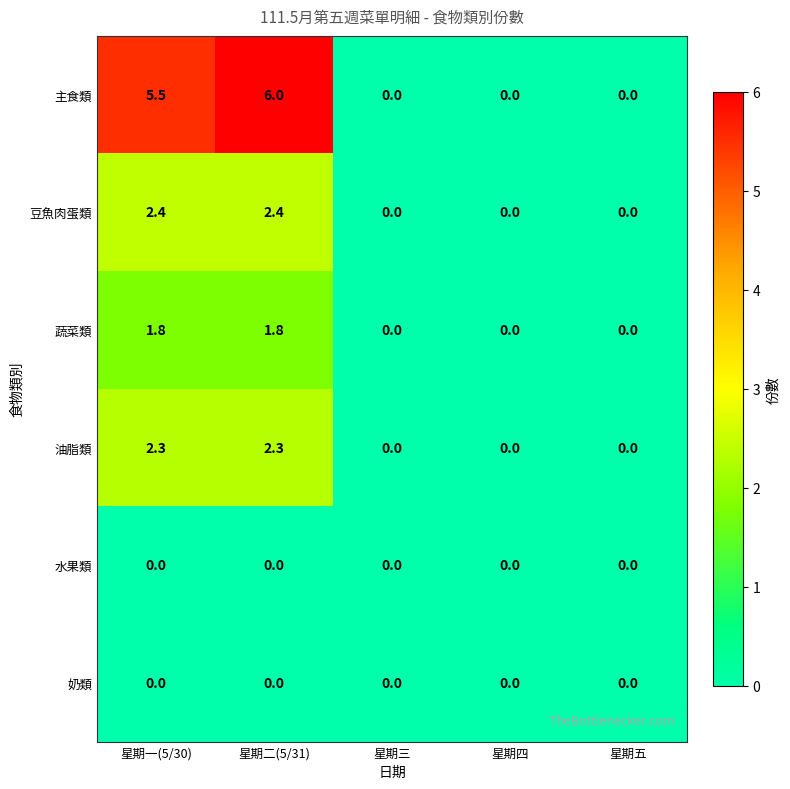

Reading left to right, what are all the values shown in this chart?

主食類: 星期一(5/30)=5.5	星期二(5/31)=6.0	星期三=0.0	星期四=0.0	星期五=0.0
豆魚肉蛋類: 星期一(5/30)=2.4	星期二(5/31)=2.4	星期三=0.0	星期四=0.0	星期五=0.0
蔬菜類: 星期一(5/30)=1.8	星期二(5/31)=1.8	星期三=0.0	星期四=0.0	星期五=0.0
油脂類: 星期一(5/30)=2.3	星期二(5/31)=2.3	星期三=0.0	星期四=0.0	星期五=0.0
水果類: 星期一(5/30)=0.0	星期二(5/31)=0.0	星期三=0.0	星期四=0.0	星期五=0.0
奶類: 星期一(5/30)=0.0	星期二(5/31)=0.0	星期三=0.0	星期四=0.0	星期五=0.0